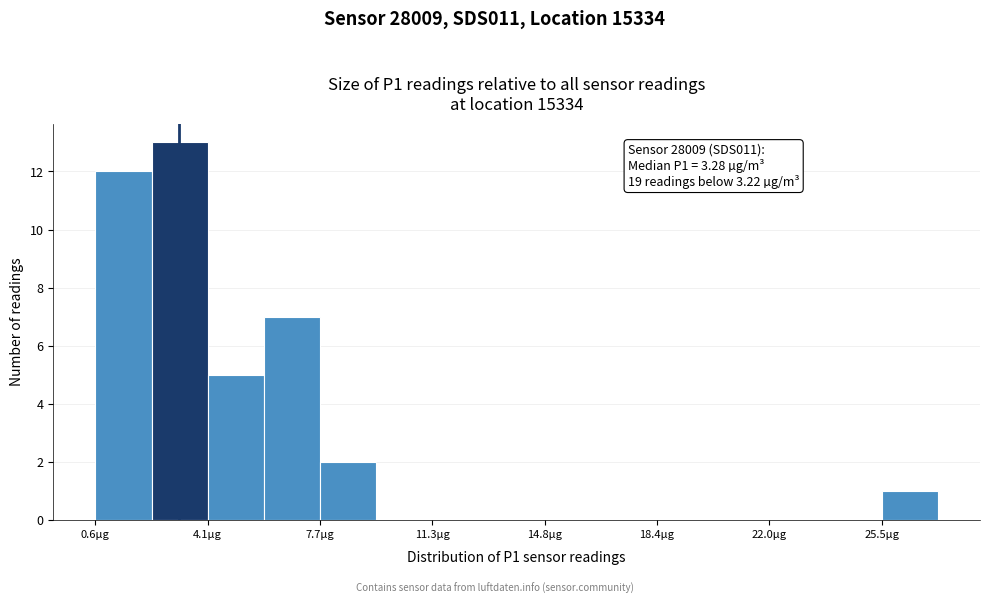

Read against the x-axis, roughly where is the centre of the tallest bar?

3.0